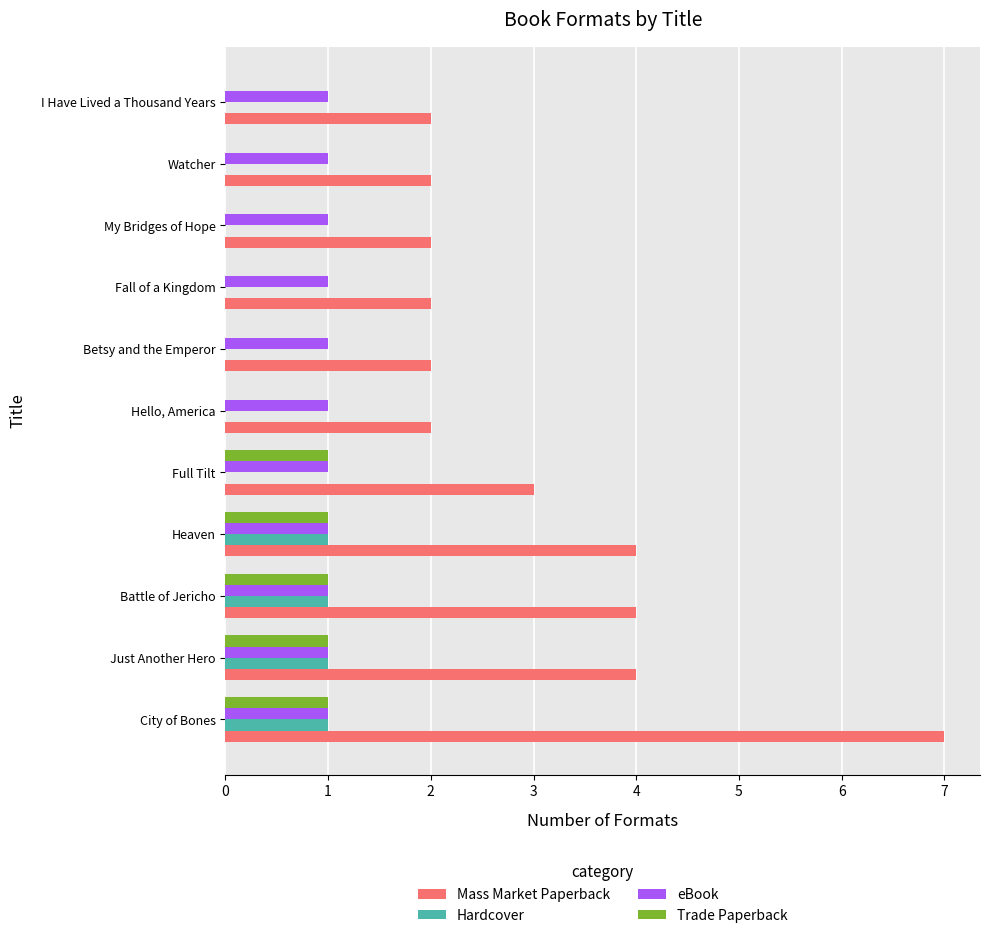

Which series changed the most between City of Bones and Hello, America?

Mass Market Paperback